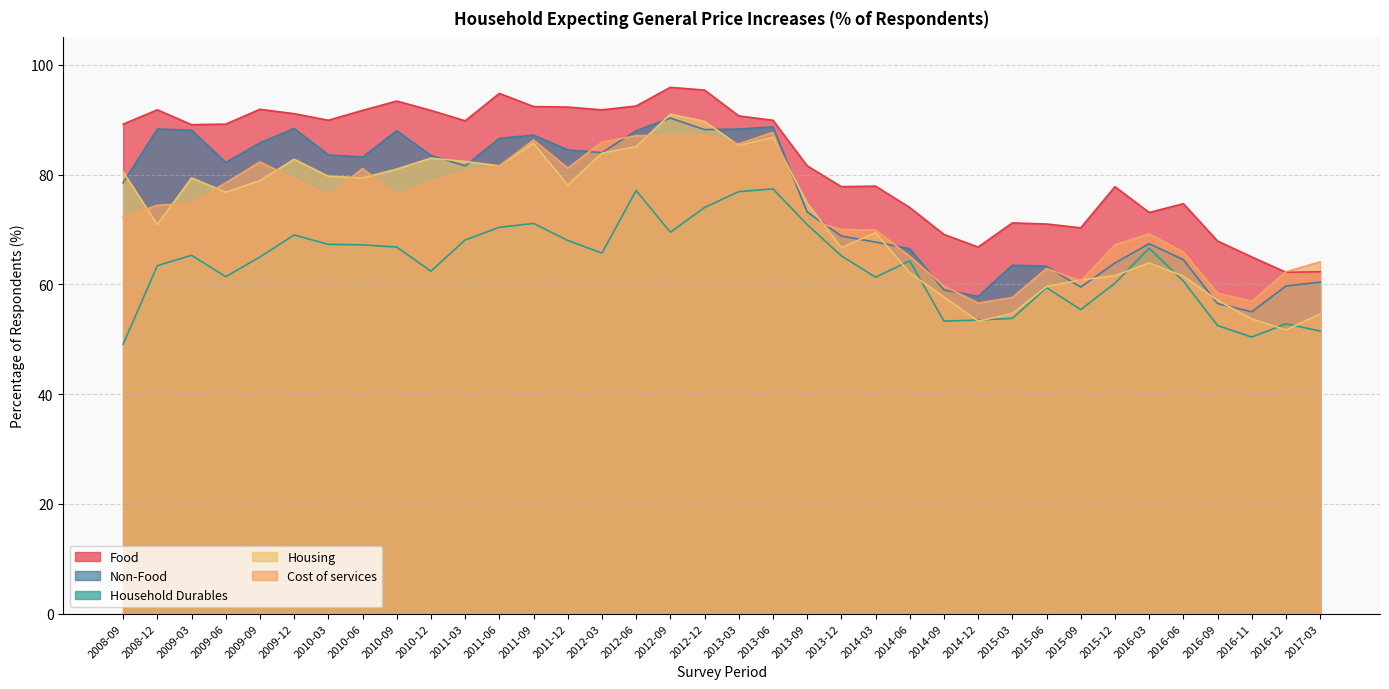

At which category is the sum across all series the highest?

2012-12